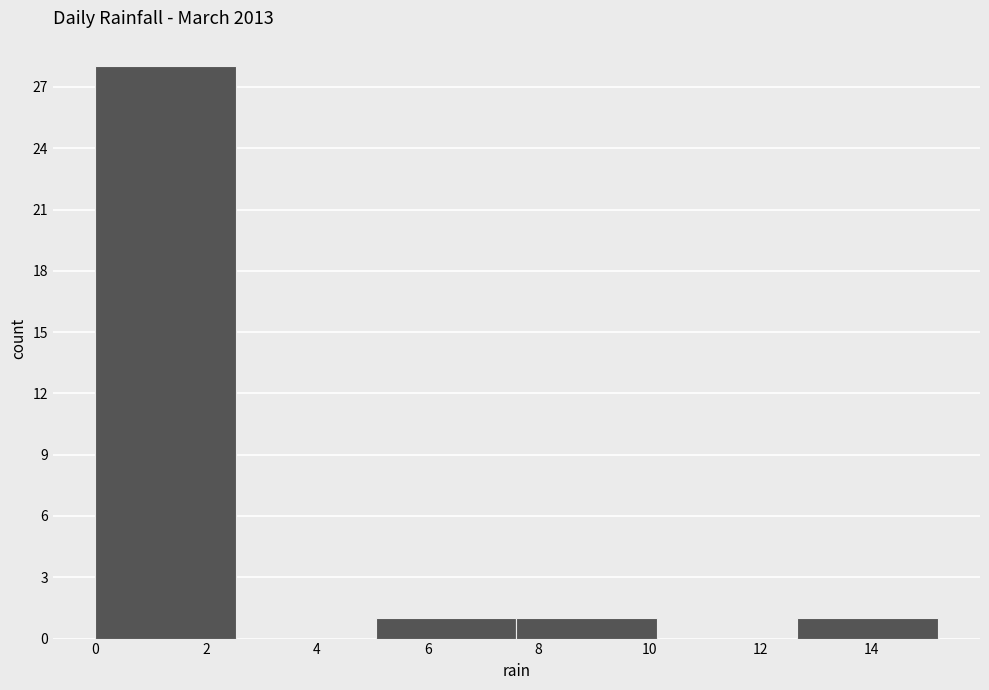

How tall is the bar that spans 0.0 to 2.6 on the x-axis? Neither the bar edges nor the heights are printed on the chart, so give them approximately, as read against the axes.

28